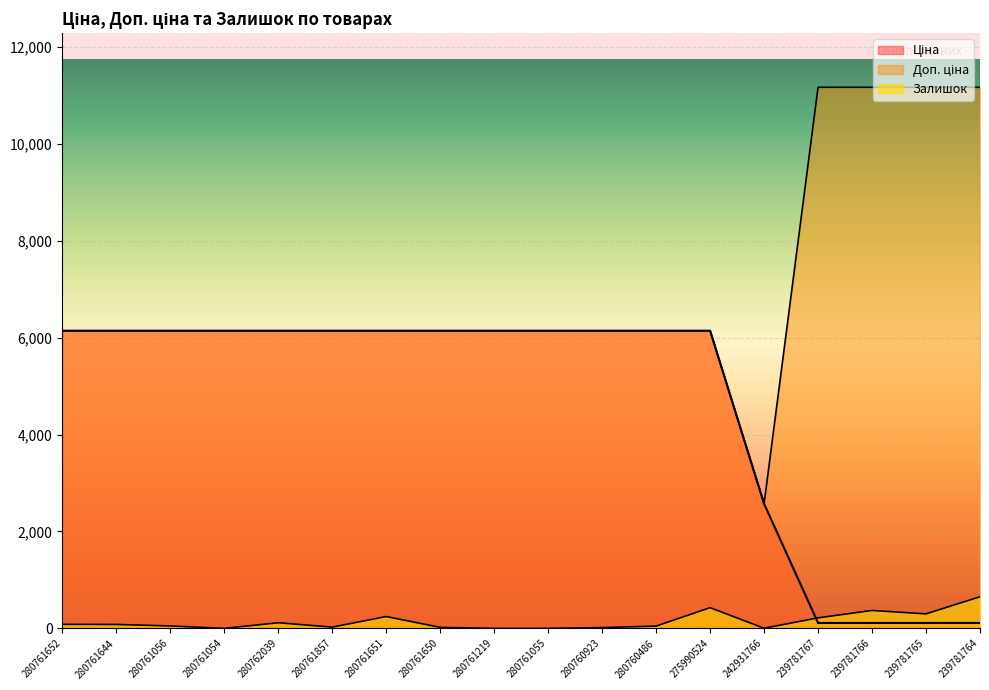

At which label is Залишок closest to 326?

239781765